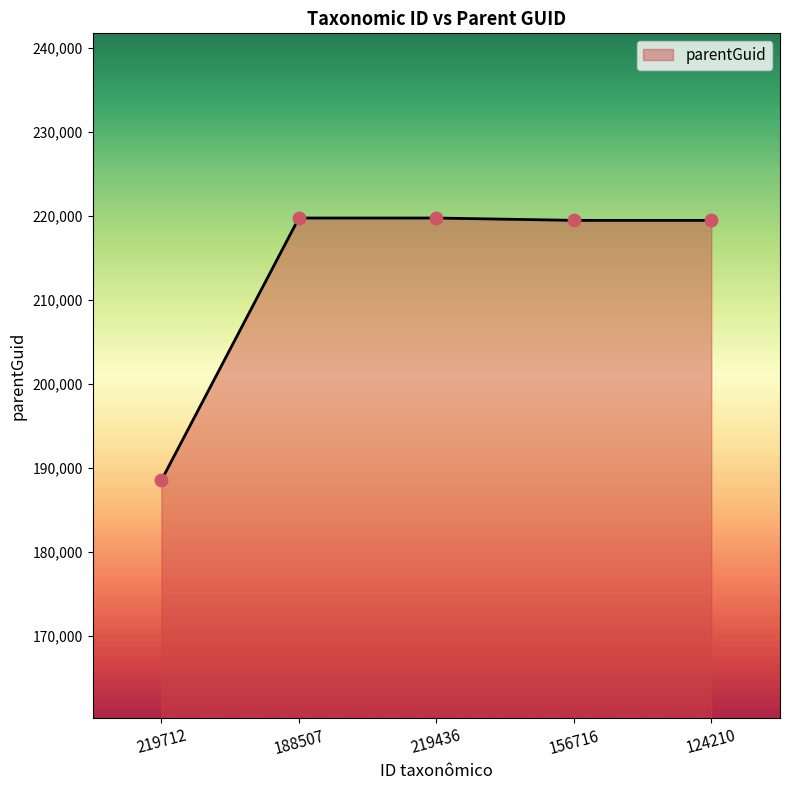

Approximately how many times larger is the value at 156716 compared to 219436?

1.0